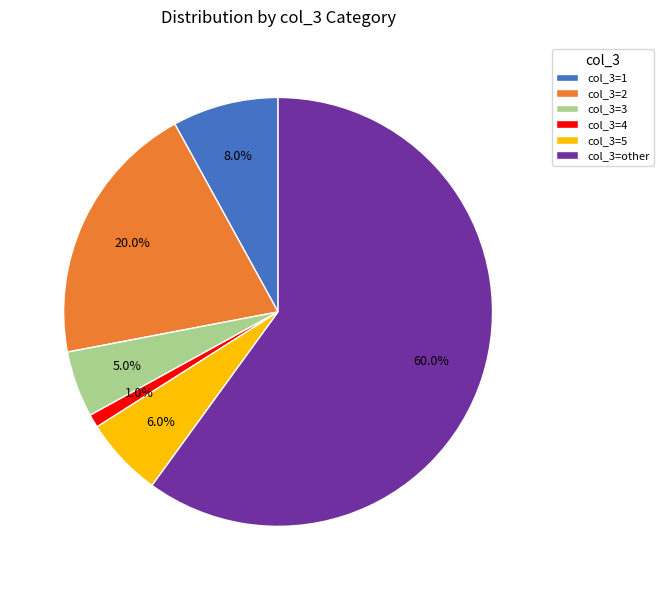

Rank the categories by value from lowest to highest.

col_3=4, col_3=3, col_3=5, col_3=1, col_3=2, col_3=other